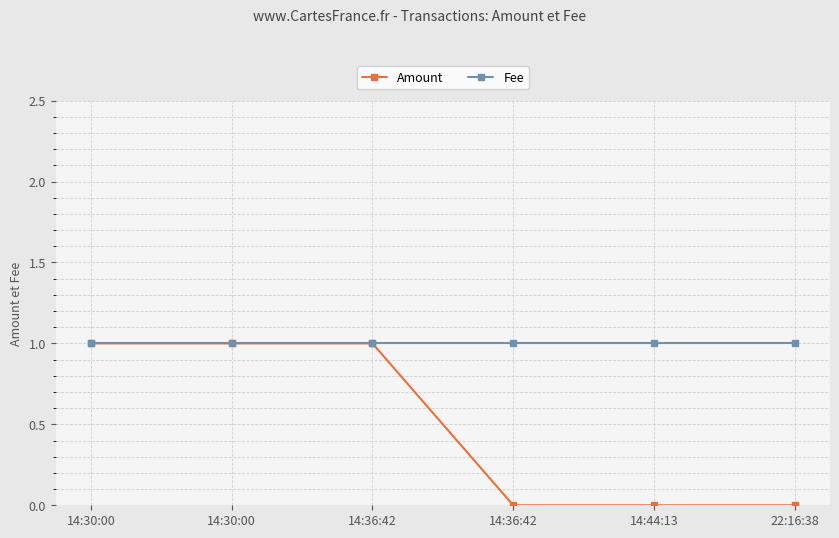

What is the total value across all series at 14:30:00?

2